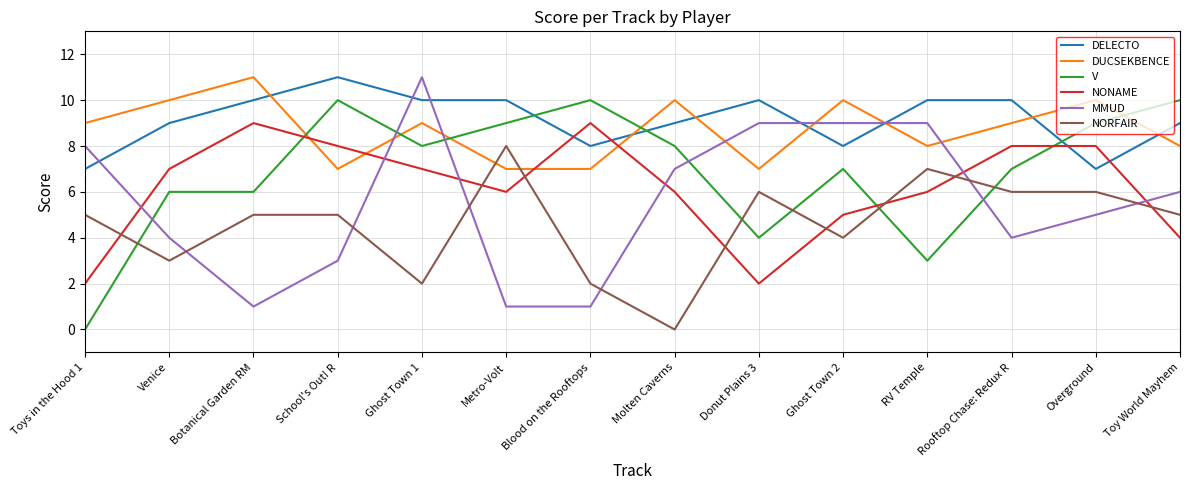

Reading left to right, what are all the values shown in this chart?

DELECTO: Toys in the Hood 1=7	Venice=9	Botanical Garden RM=10	School's Out! R=11	Ghost Town 1=10	Metro-Volt=10	Blood on the Rooftops=8	Molten Caverns=9	Donut Plains 3=10	Ghost Town 2=8	RV Temple=10	Rooftop Chase: Redux R=10	Overground=7	Toy World Mayhem=9
DUCSEKBENCE: Toys in the Hood 1=9	Venice=10	Botanical Garden RM=11	School's Out! R=7	Ghost Town 1=9	Metro-Volt=7	Blood on the Rooftops=7	Molten Caverns=10	Donut Plains 3=7	Ghost Town 2=10	RV Temple=8	Rooftop Chase: Redux R=9	Overground=10	Toy World Mayhem=8
V: Toys in the Hood 1=0	Venice=6	Botanical Garden RM=6	School's Out! R=10	Ghost Town 1=8	Metro-Volt=9	Blood on the Rooftops=10	Molten Caverns=8	Donut Plains 3=4	Ghost Town 2=7	RV Temple=3	Rooftop Chase: Redux R=7	Overground=9	Toy World Mayhem=10
NONAME: Toys in the Hood 1=2	Venice=7	Botanical Garden RM=9	School's Out! R=8	Ghost Town 1=7	Metro-Volt=6	Blood on the Rooftops=9	Molten Caverns=6	Donut Plains 3=2	Ghost Town 2=5	RV Temple=6	Rooftop Chase: Redux R=8	Overground=8	Toy World Mayhem=4
MMUD: Toys in the Hood 1=8	Venice=4	Botanical Garden RM=1	School's Out! R=3	Ghost Town 1=11	Metro-Volt=1	Blood on the Rooftops=1	Molten Caverns=7	Donut Plains 3=9	Ghost Town 2=9	RV Temple=9	Rooftop Chase: Redux R=4	Overground=5	Toy World Mayhem=6
NORFAIR: Toys in the Hood 1=5	Venice=3	Botanical Garden RM=5	School's Out! R=5	Ghost Town 1=2	Metro-Volt=8	Blood on the Rooftops=2	Molten Caverns=0	Donut Plains 3=6	Ghost Town 2=4	RV Temple=7	Rooftop Chase: Redux R=6	Overground=6	Toy World Mayhem=5